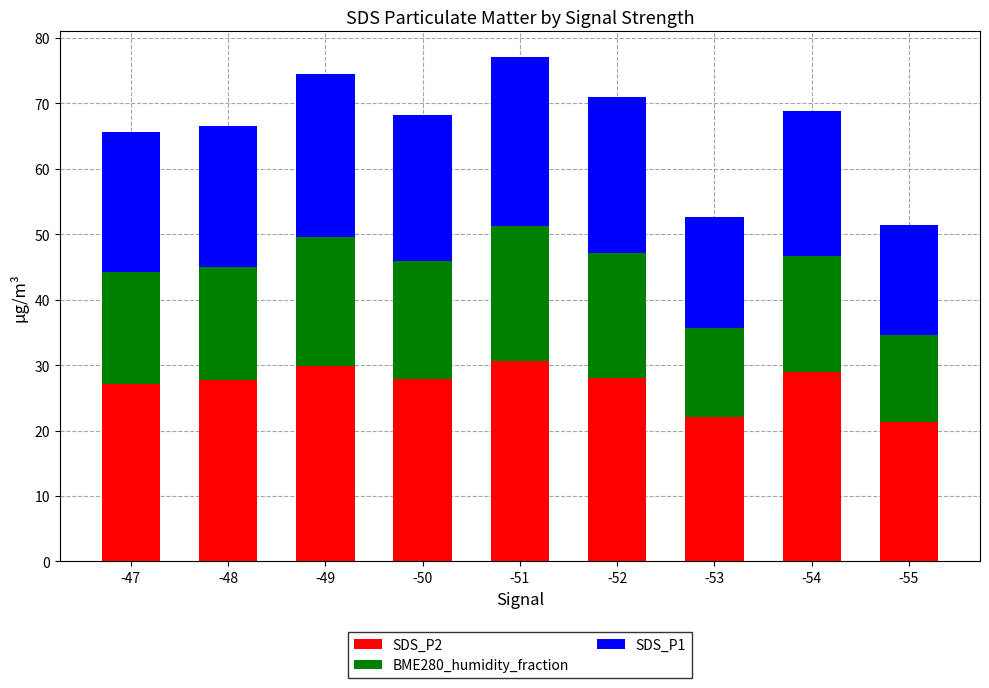

What is the minimum value for SDS_P2?

21.3